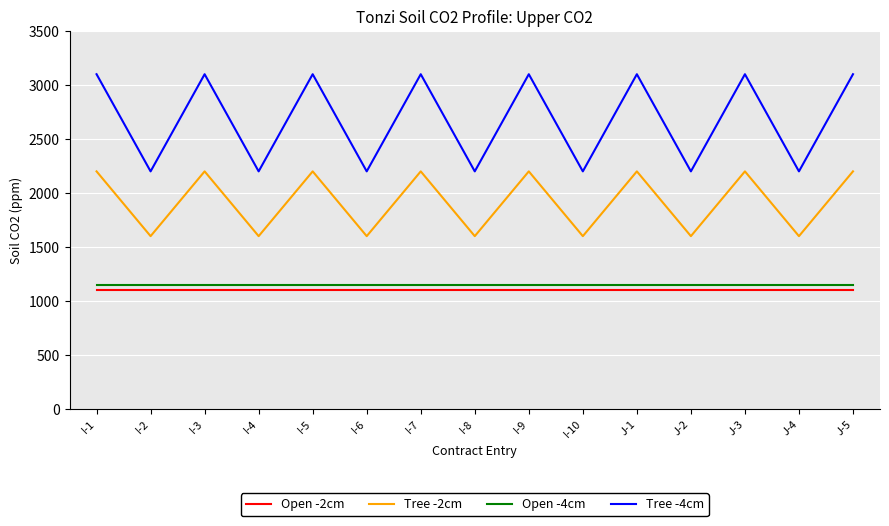

Reading left to right, extract all data points from this chart.

Open -2cm: I-1=1100	I-2=1100	I-3=1100	I-4=1100	I-5=1100	I-6=1100	I-7=1100	I-8=1100	I-9=1100	I-10=1100	J-1=1100	J-2=1100	J-3=1100	J-4=1100	J-5=1100
Tree -2cm: I-1=2200	I-2=1600	I-3=2200	I-4=1600	I-5=2200	I-6=1600	I-7=2200	I-8=1600	I-9=2200	I-10=1600	J-1=2200	J-2=1600	J-3=2200	J-4=1600	J-5=2200
Open -4cm: I-1=1150	I-2=1150	I-3=1150	I-4=1150	I-5=1150	I-6=1150	I-7=1150	I-8=1150	I-9=1150	I-10=1150	J-1=1150	J-2=1150	J-3=1150	J-4=1150	J-5=1150
Tree -4cm: I-1=3100	I-2=2200	I-3=3100	I-4=2200	I-5=3100	I-6=2200	I-7=3100	I-8=2200	I-9=3100	I-10=2200	J-1=3100	J-2=2200	J-3=3100	J-4=2200	J-5=3100